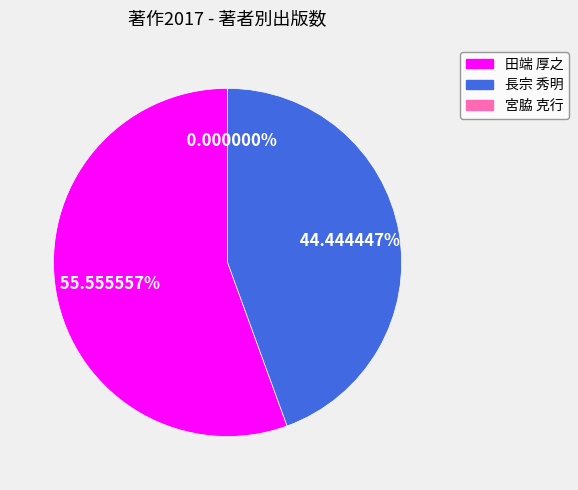

To the nearest percent, what is the combined percentage of 長宗 秀明 and 宮脇 克行?

44%